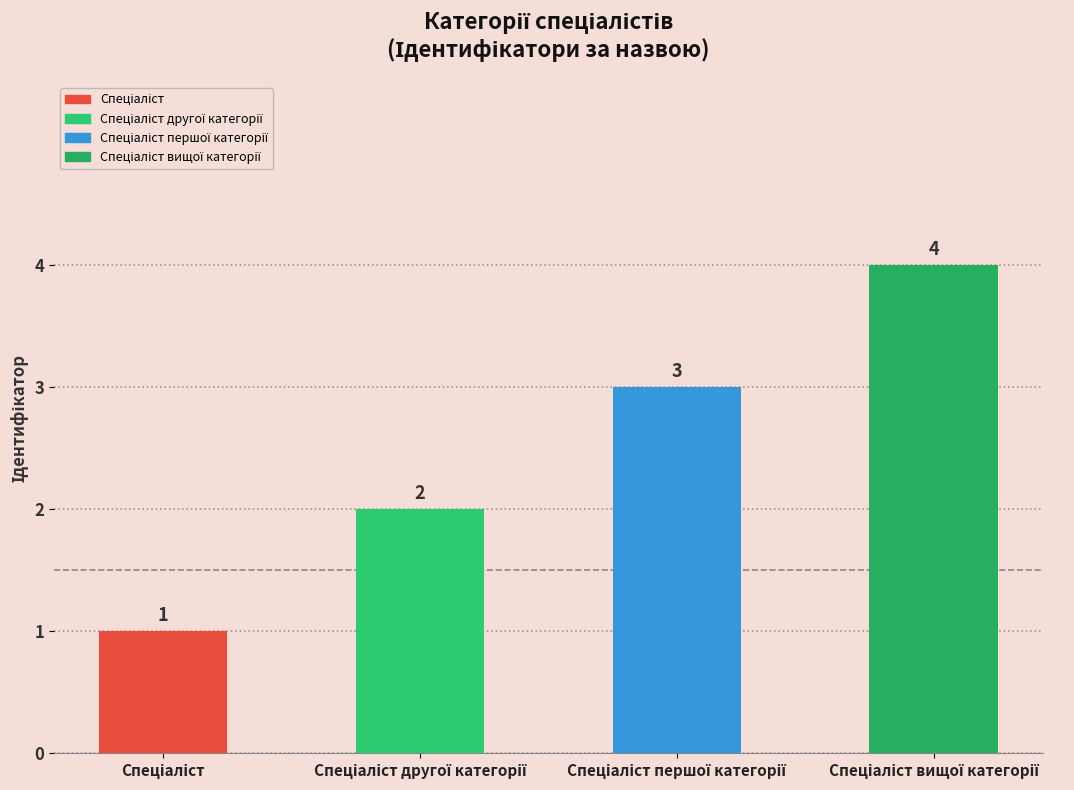

What is the greatest value displayed?

4